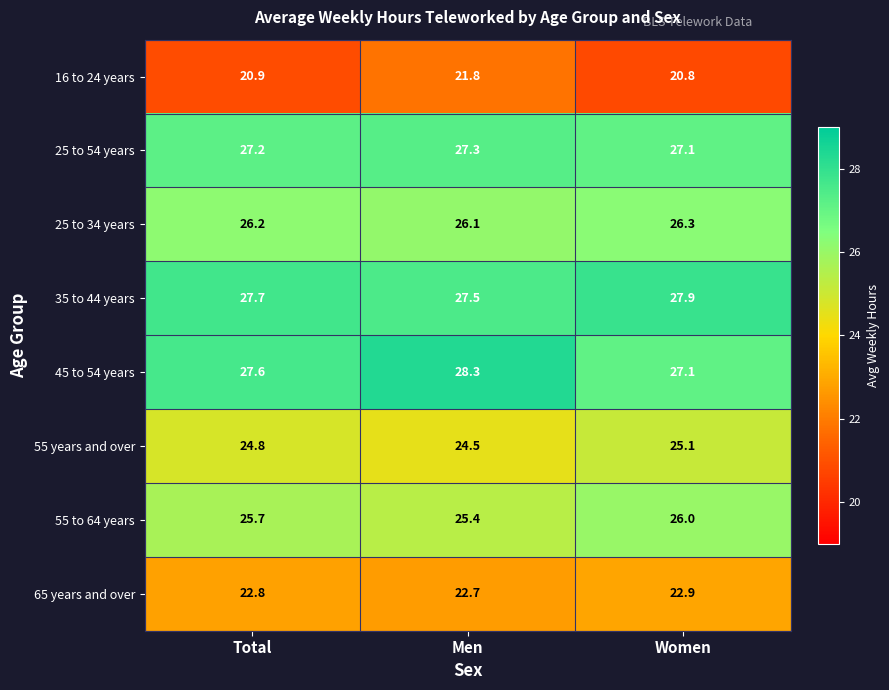

Reading left to right, extract all data points from this chart.

16 to 24 years: 20.9	21.8	20.8
25 to 54 years: 27.2	27.3	27.1
25 to 34 years: 26.2	26.1	26.3
35 to 44 years: 27.7	27.5	27.9
45 to 54 years: 27.6	28.3	27.1
55 years and over: 24.8	24.5	25.1
55 to 64 years: 25.7	25.4	26.0
65 years and over: 22.8	22.7	22.9